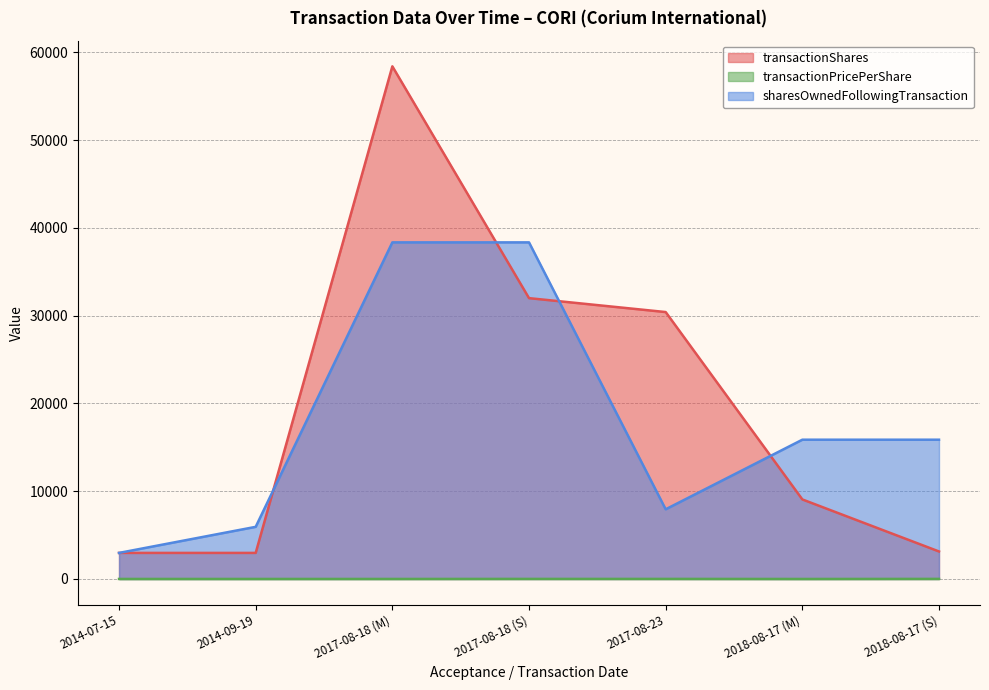

What is the difference between the maximum and minimum values in the sharesOwnedFollowingTransaction series?

35385.0